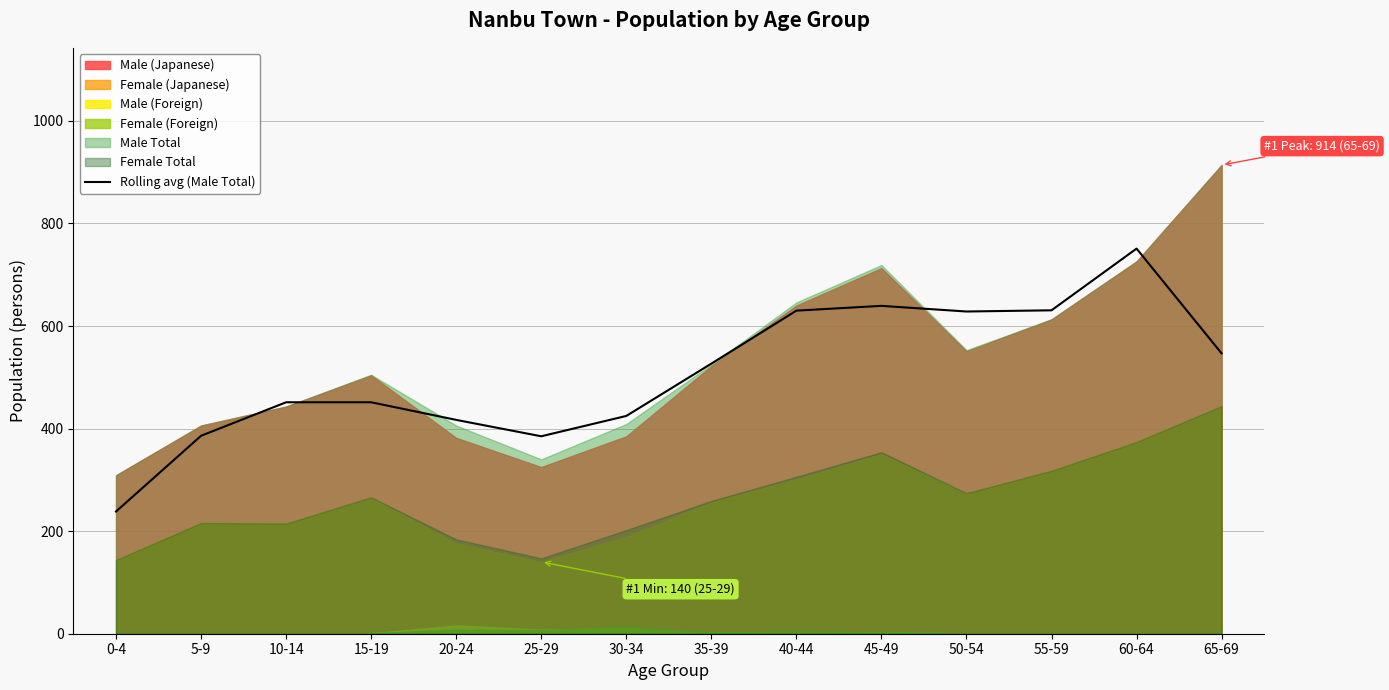

What is the difference between the maximum and second lowest values?

366.0